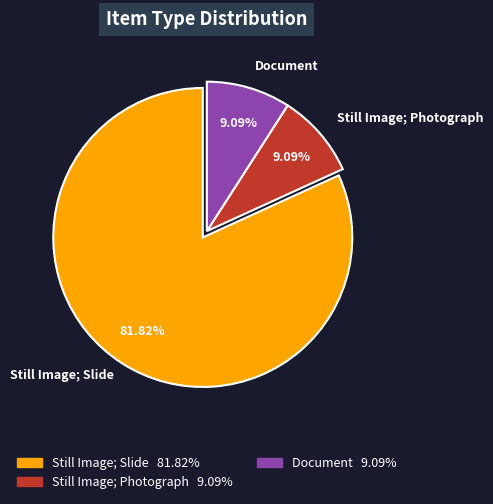

Does any single category account for the majority?

Yes